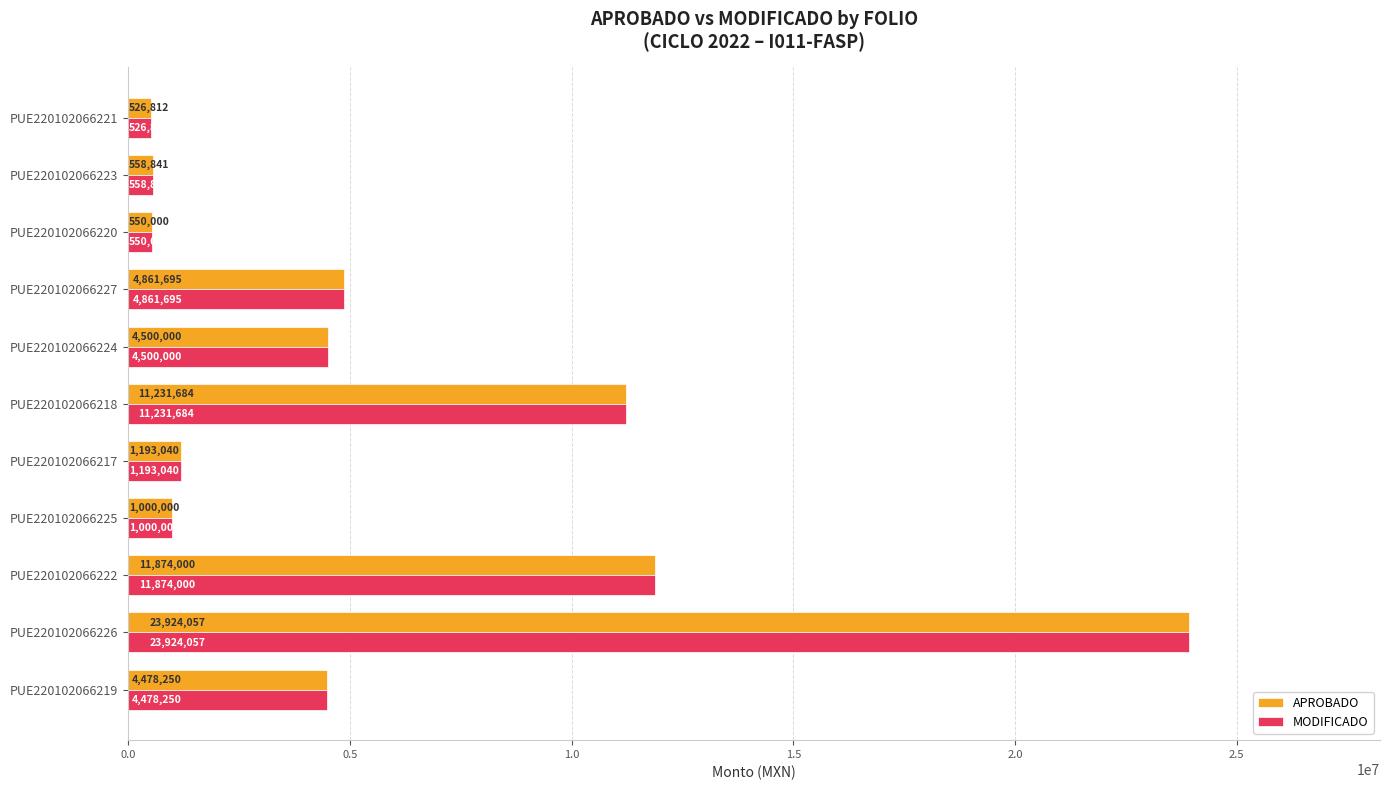

At which category is the sum across all series the highest?

PUE220102066226